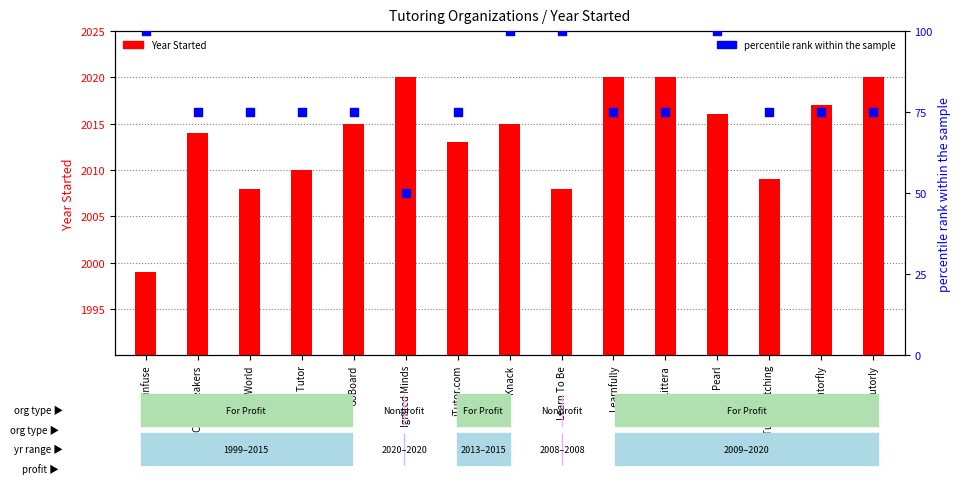

Which series contains the lowest Y value?

percentile rank